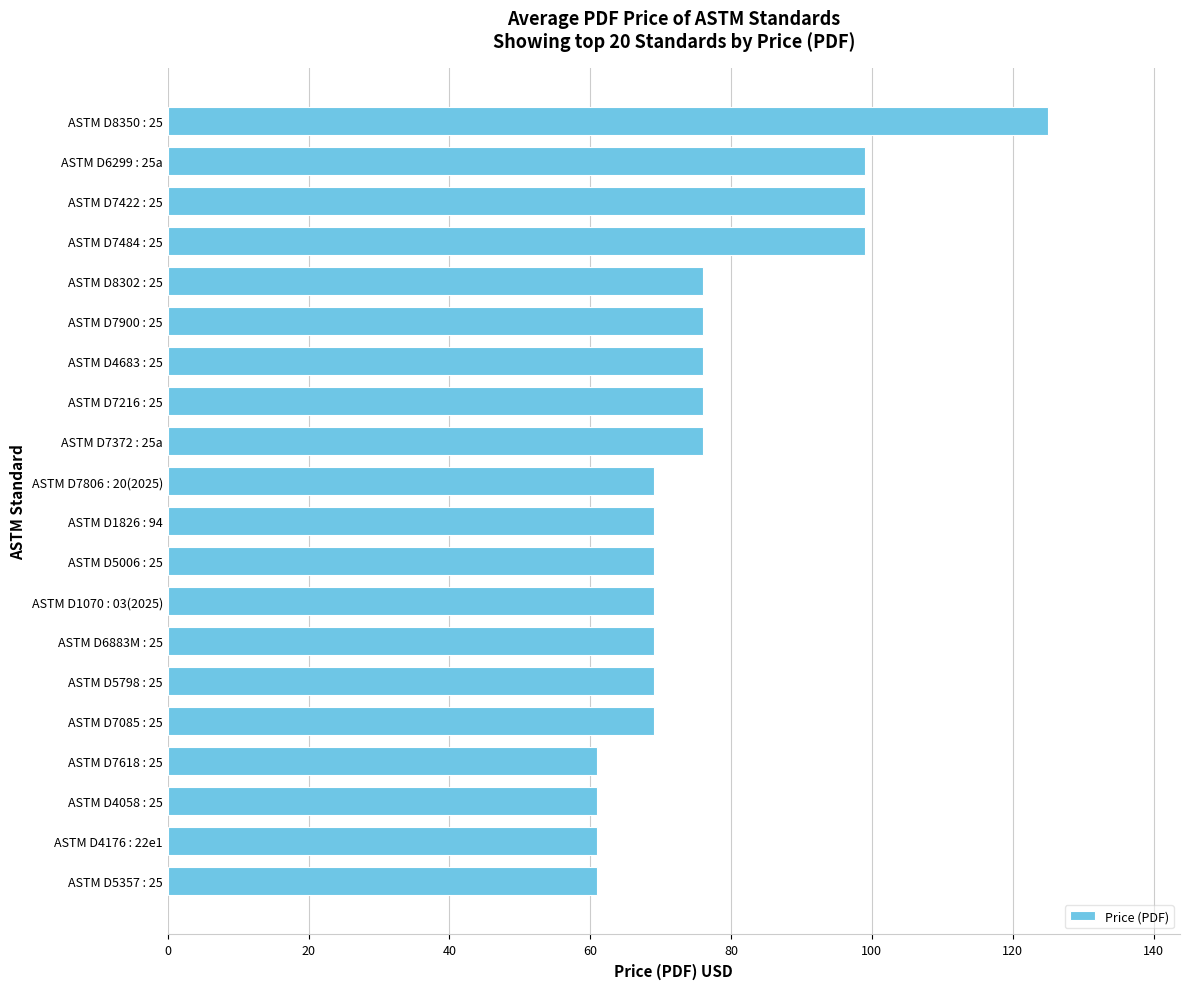

What is the sum of all values?

1529